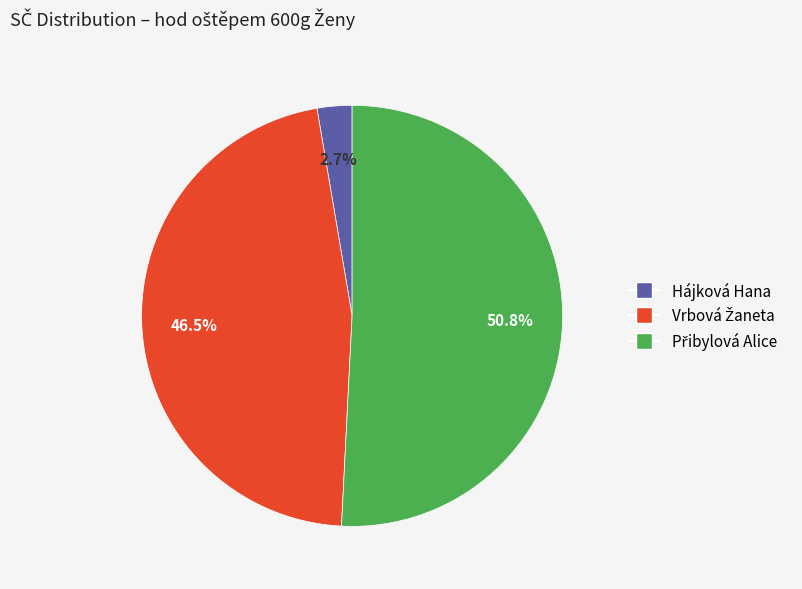

Does Hájková Hana account for over 50% of the chart?

No